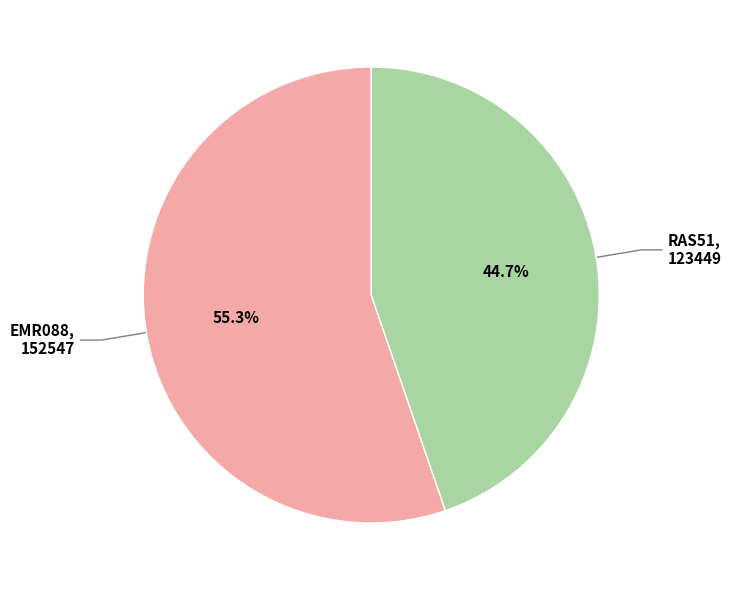

To the nearest percent, what is the difference between the EMR088 and RAS51 slice percentages?

11%